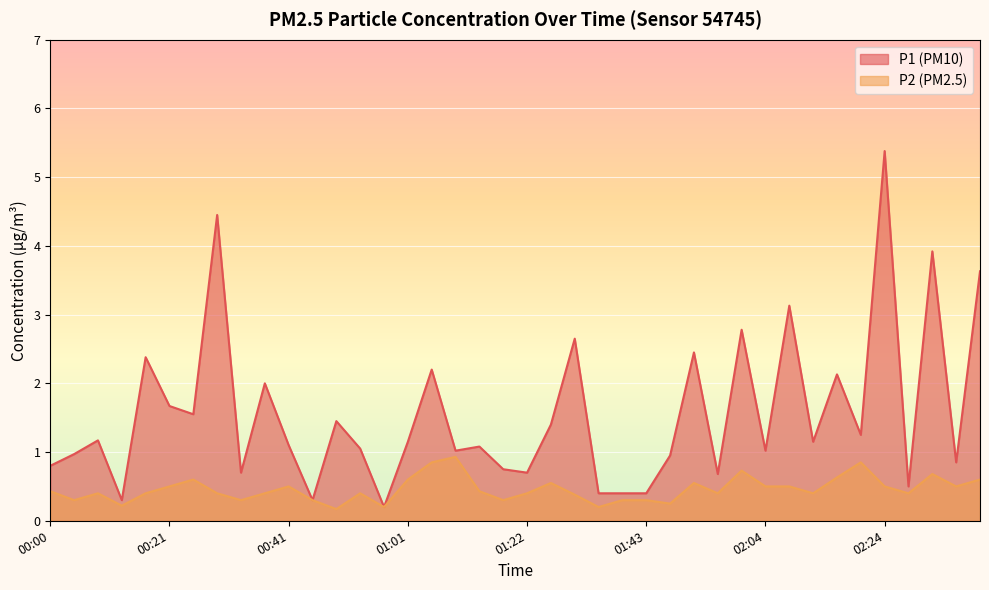

What is the value of the P1 point at the 7th from the left?

1.6